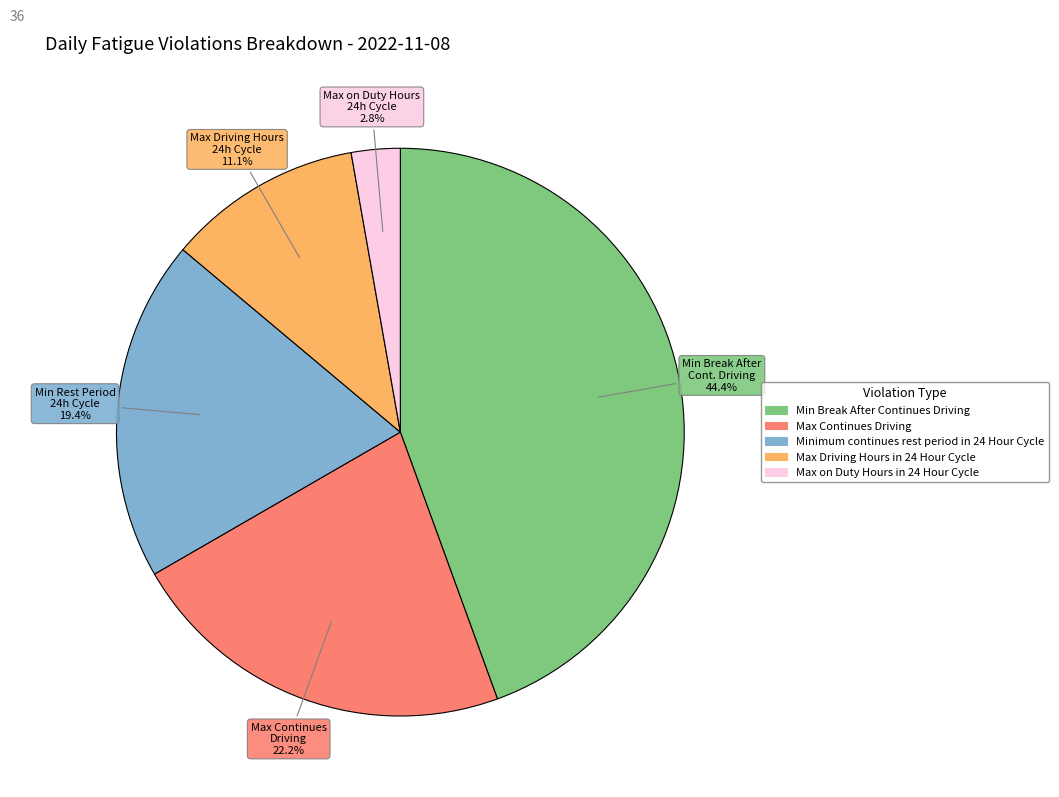

Between Max Driving Hours in 24 Hour Cycle and Max on Duty Hours in 24 Hour Cycle, which is larger?

Max Driving Hours in 24 Hour Cycle